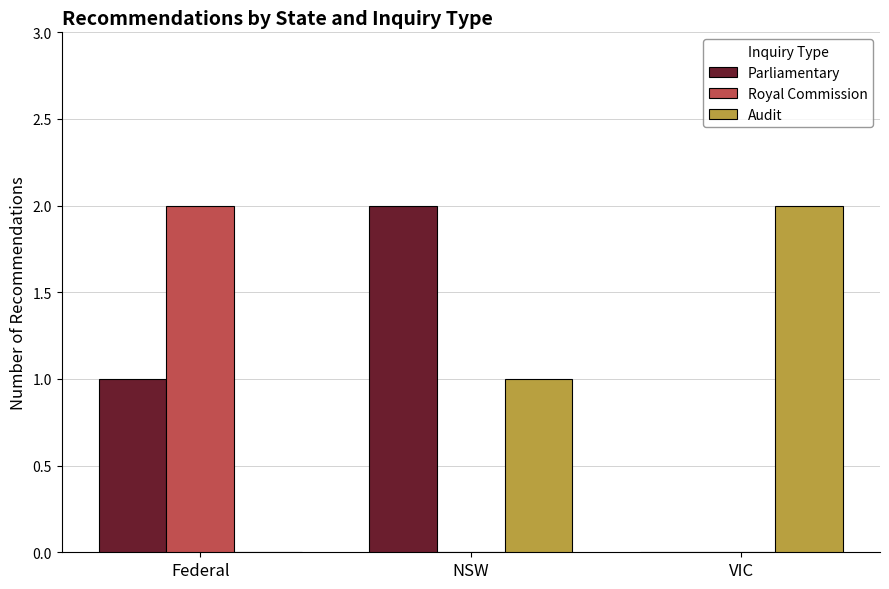

Between Federal and NSW, which series saw the biggest shift?

Royal Commission